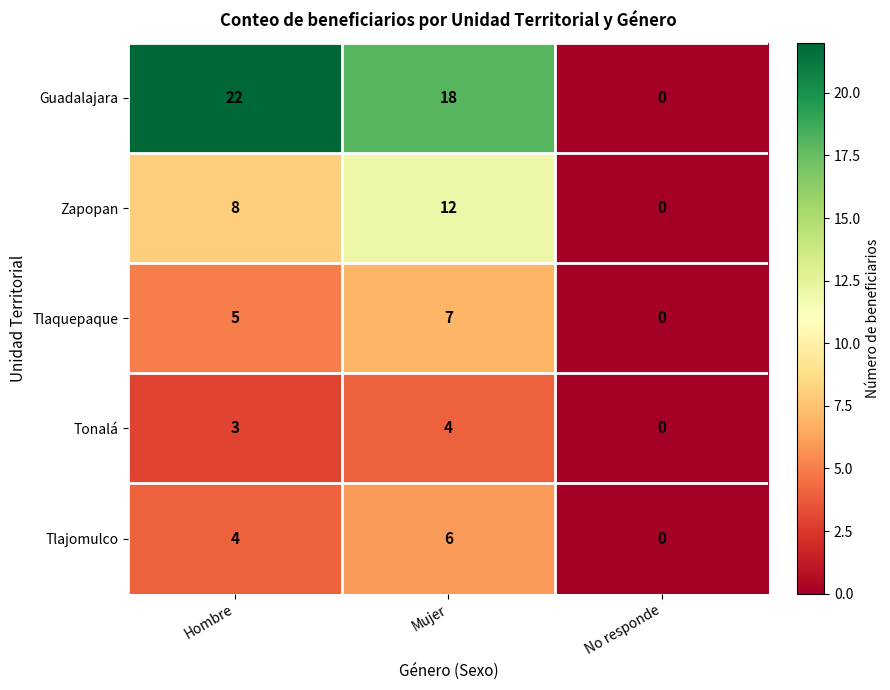

Which series has the largest total across all categories?

Guadalajara